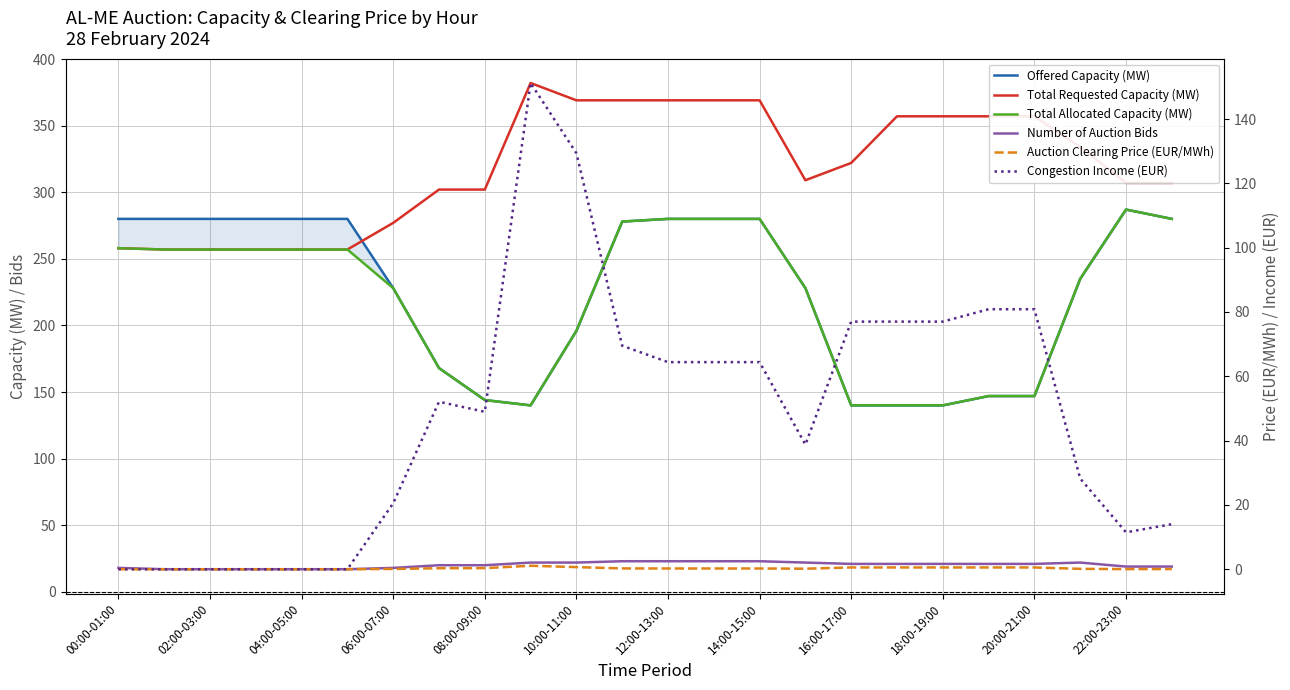

Reading left to right, transcribe all the data shown in this chart.

Offered Capacity (MW): 280.0	280.0	280.0	280.0	280.0	280.0	228.0	168.0	144.0	140.0	196.0	278.0	280.0	280.0	280.0	228.0	140.0	140.0	140.0	147.0	147.0	235.0	287.0	280.0
Total Requested Capacity (MW): 258.0	257.0	257.0	257.0	257.0	257.0	277.0	302.0	302.0	382.0	369.0	369.0	369.0	369.0	369.0	309.0	322.0	357.0	357.0	357.0	357.0	334.0	307.0	307.0
Total Allocated Capacity (MW): 258.0	257.0	257.0	257.0	257.0	257.0	228.0	168.0	144.0	140.0	196.0	278.0	280.0	280.0	280.0	228.0	140.0	140.0	140.0	147.0	147.0	235.0	287.0	280.0
Number of Auction Bids: 18.0	17.0	17.0	17.0	17.0	17.0	18.0	20.0	20.0	22.0	22.0	23.0	23.0	23.0	23.0	22.0	21.0	21.0	21.0	21.0	21.0	22.0	19.0	19.0
Auction Clearing Price (EUR/MWh): 0.0	0.0	0.0	0.0	0.0	0.0	0.1	0.3	0.3	1.1	0.7	0.2	0.2	0.2	0.2	0.2	0.6	0.6	0.6	0.6	0.6	0.1	0.0	0.1
Congestion Income (EUR): 0.0	0.0	0.0	0.0	0.0	0.0	20.5	52.1	49.0	151.2	129.4	69.5	64.4	64.4	64.4	38.8	77.0	77.0	77.0	80.8	80.8	28.2	11.5	14.0